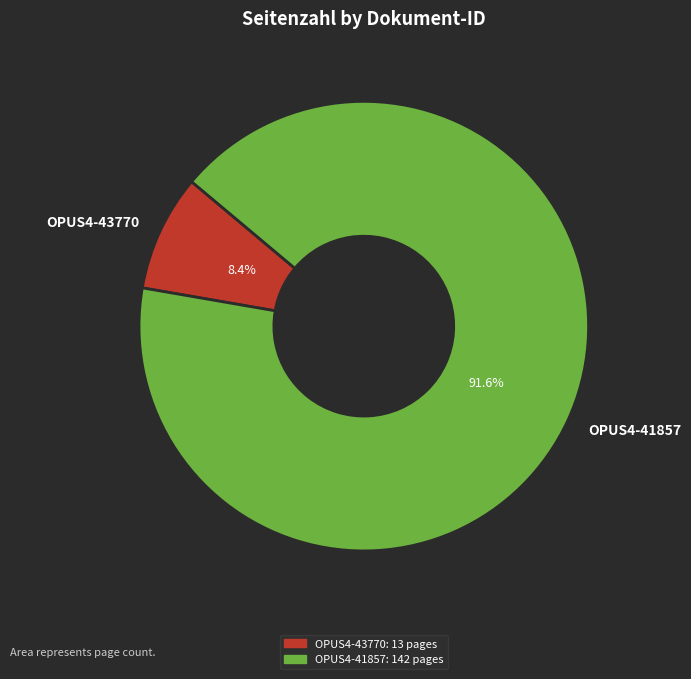

Is the sum of OPUS4-41857 and OPUS4-43770 greater than half?

Yes